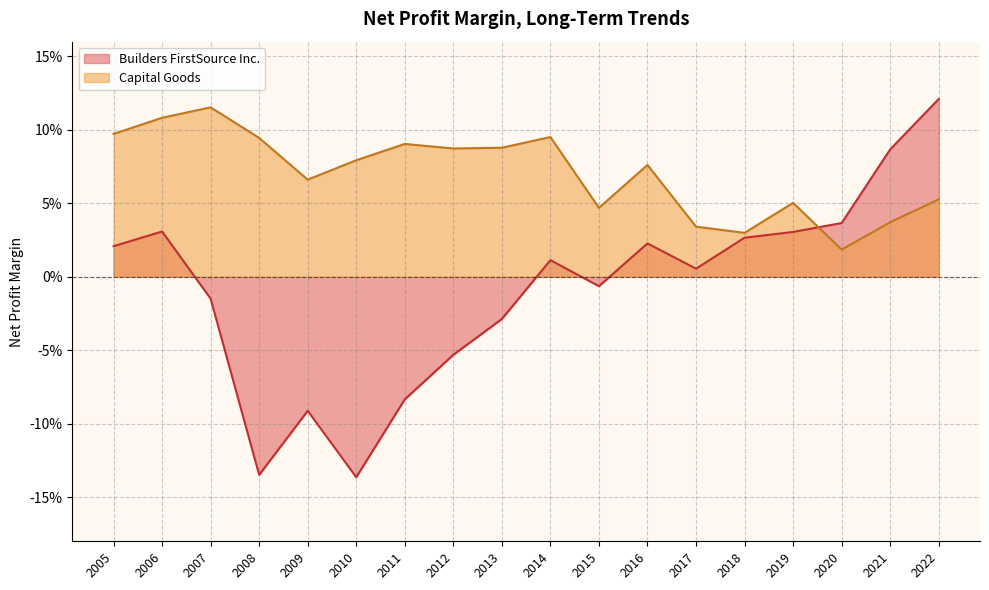

Between 2019 and 2011, which series saw the biggest shift?

Builders FirstSource Inc.